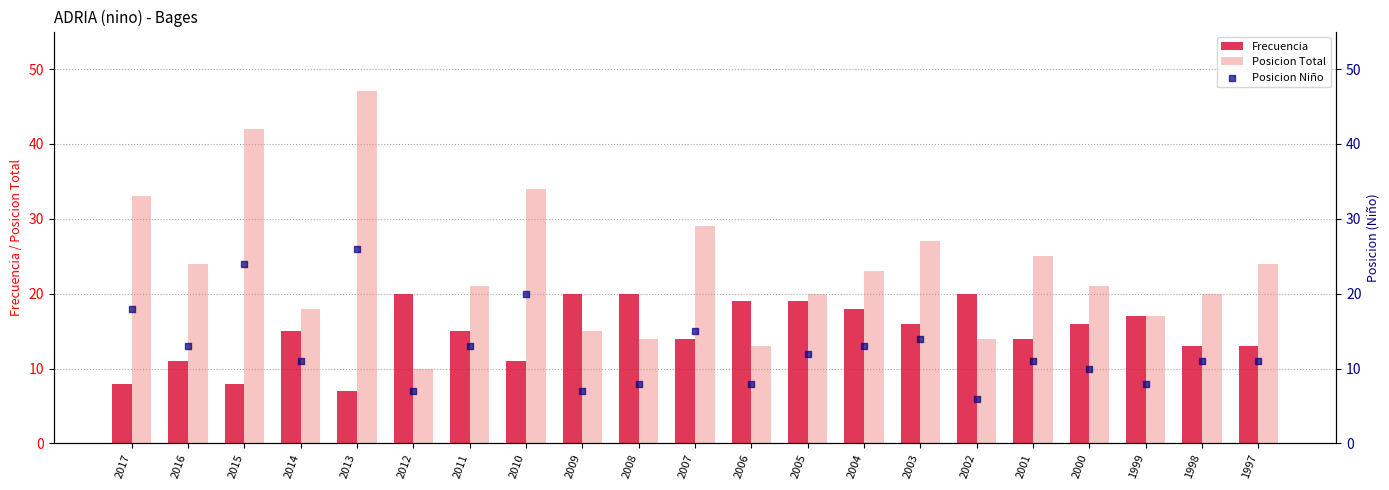

Which series reaches the maximum Y coordinate?

Posicion Total